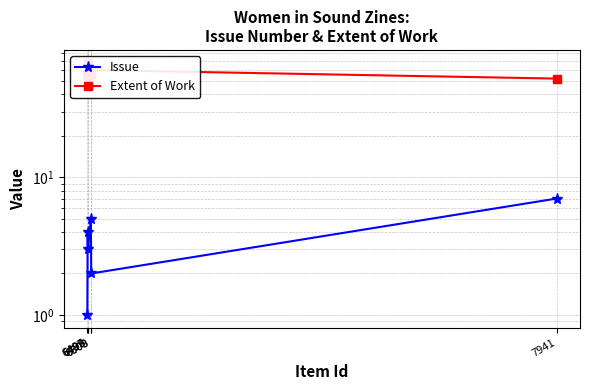

What are all the series names shown in the legend?

Issue, Extent of Work